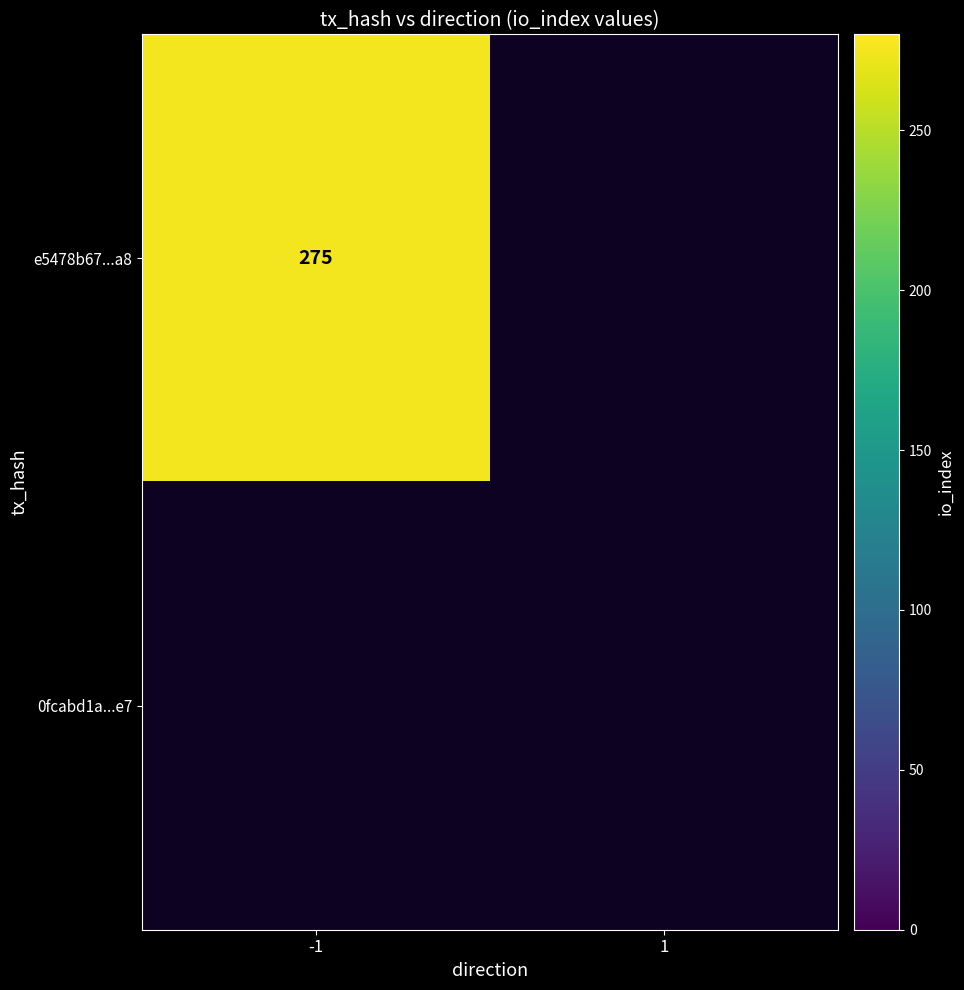

Reading left to right, transcribe all the data shown in this chart.

e5478b67b6c0145ff856c10715a8bf6b6b093a8: -1=275	1=0
0fcabd1a1c0dc9ea65dc9a07277bd21a29571e7: -1=0	1=0